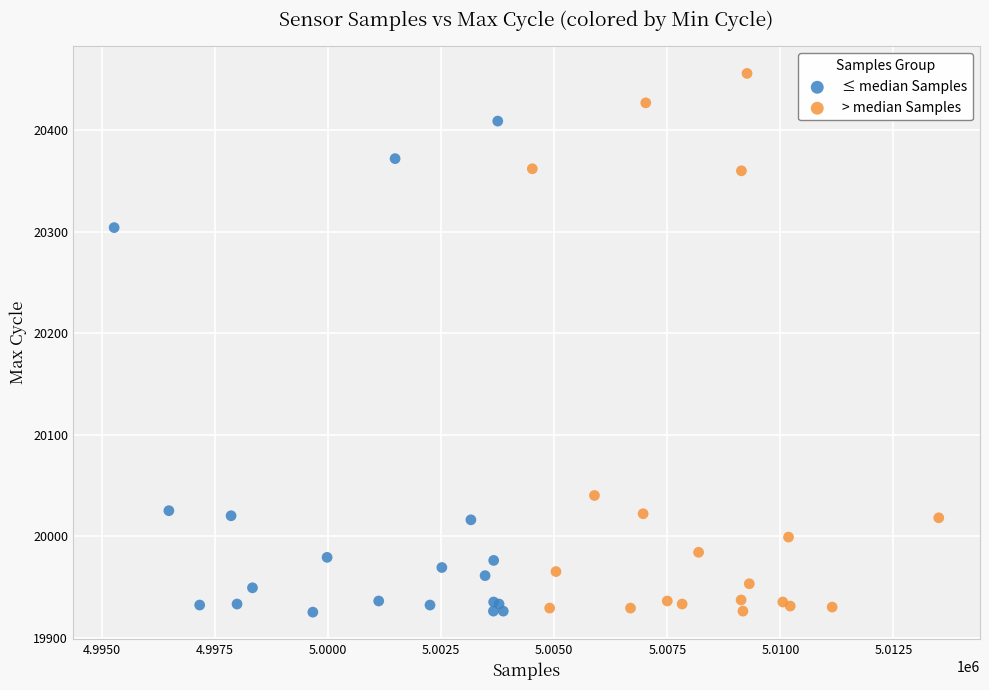

Which series has the largest Y range (max minus min)?

> median Samples